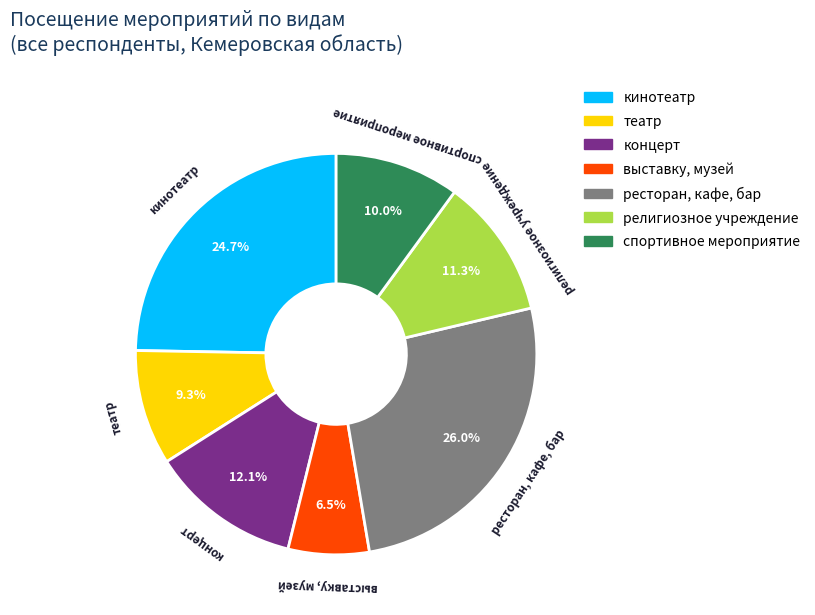

To the nearest percent, what is the average slice percentage?

14%